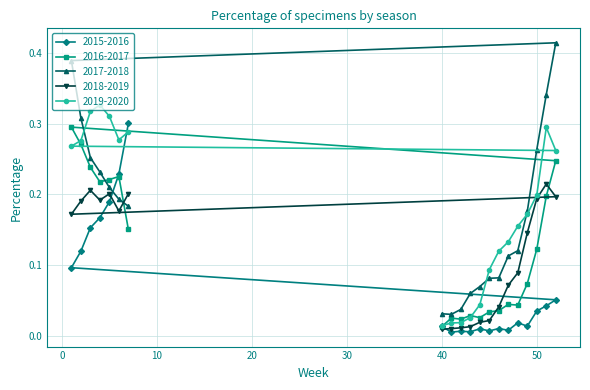

At how many categories does at least one series exceed 0?

20